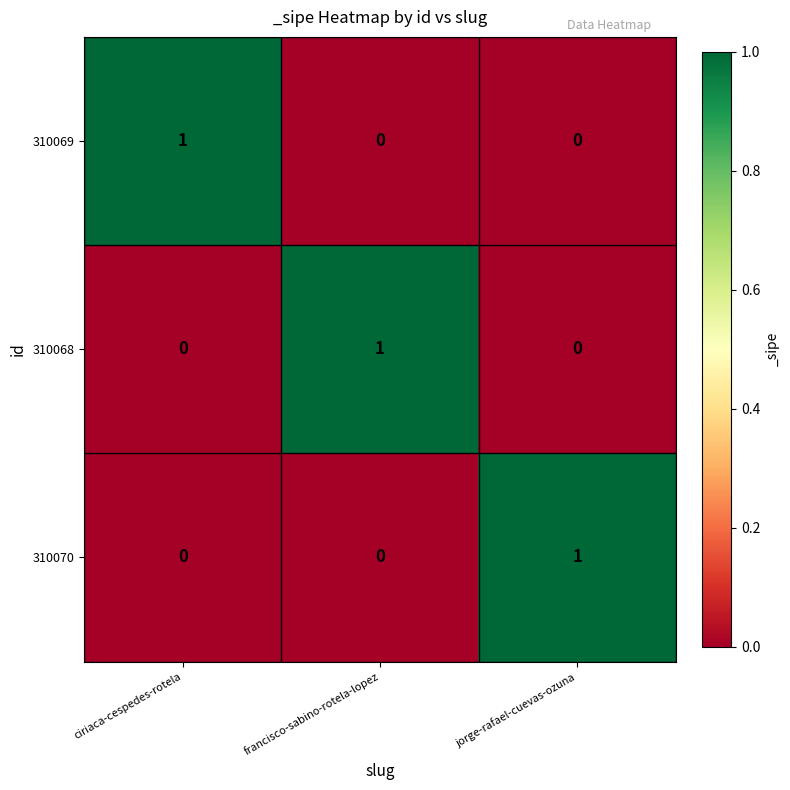

The value of 310068 at francisco-sabino-rotela-lopez is 1. True or false?

True